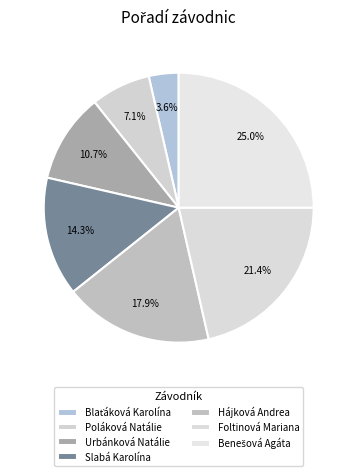

How many slices are in this pie chart?

7